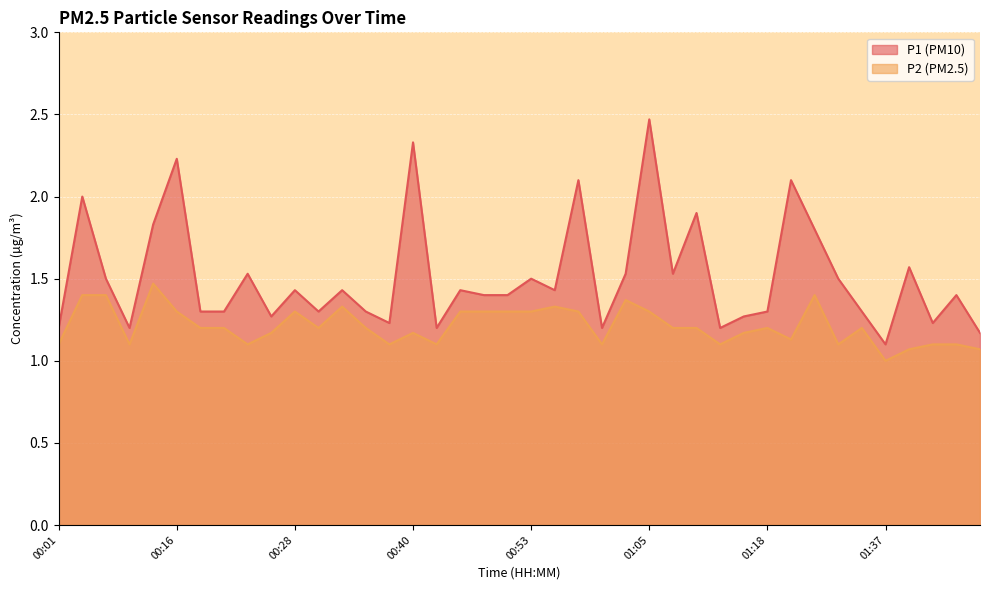

What is the lowest value of the P1 series?

1.1